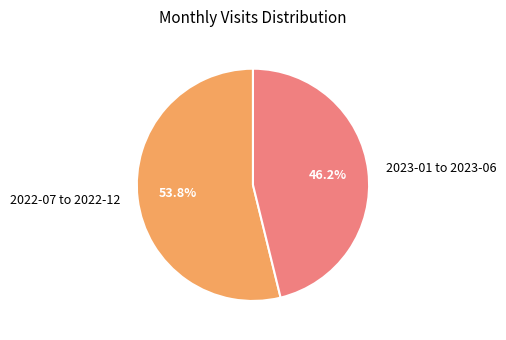

Which slice is the smallest?

2023-01 to 2023-06